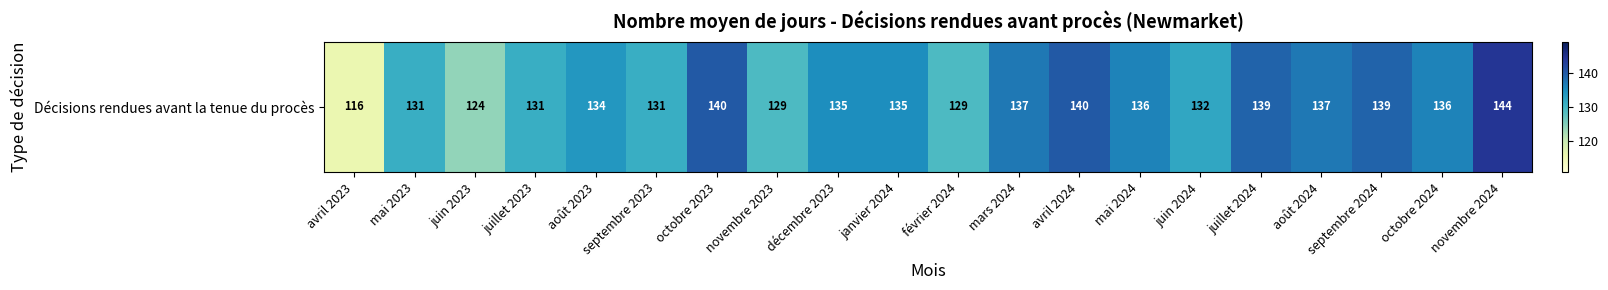

Reading right to left, transcribe all the data shown in this chart.

144	136	139	137	139	132	136	140	137	129	135	135	129	140	131	134	131	124	131	116